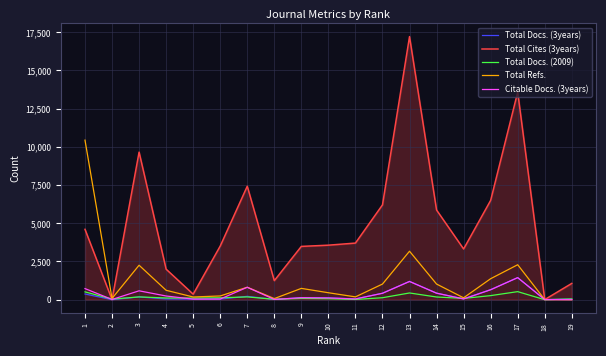

What is the spread (max minus min) of values at 11?

3689